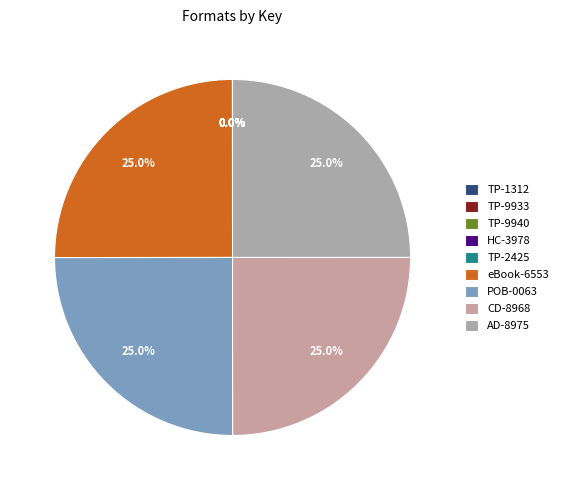

To the nearest percent, what is the difference between the largest and smallest slice percentages?

25%